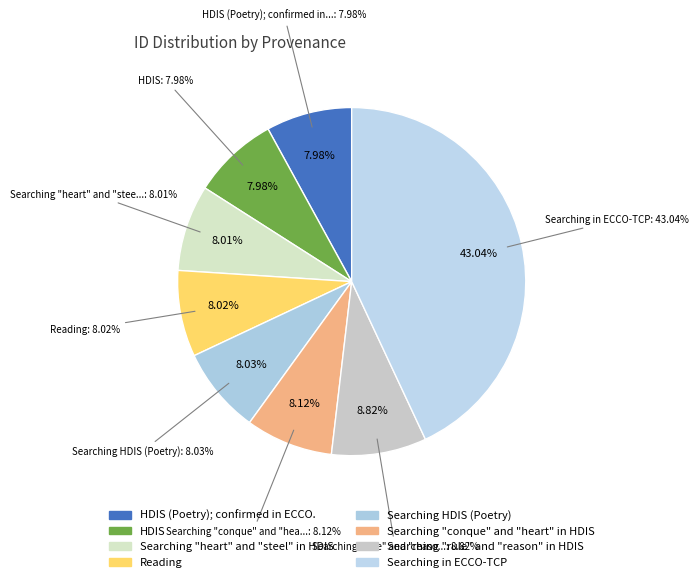

Is there a majority slice in this chart?

No